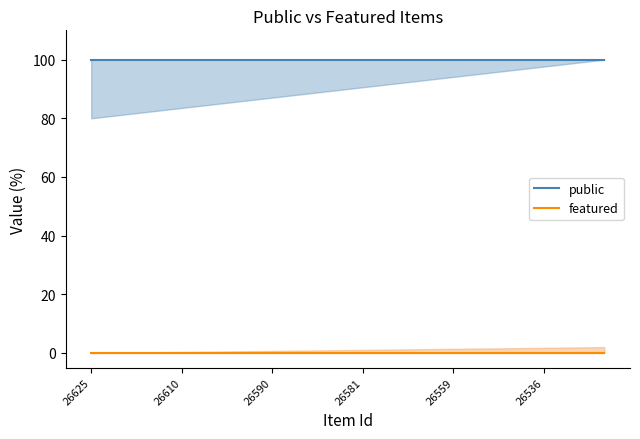

What are all the series names shown in the legend?

public, featured